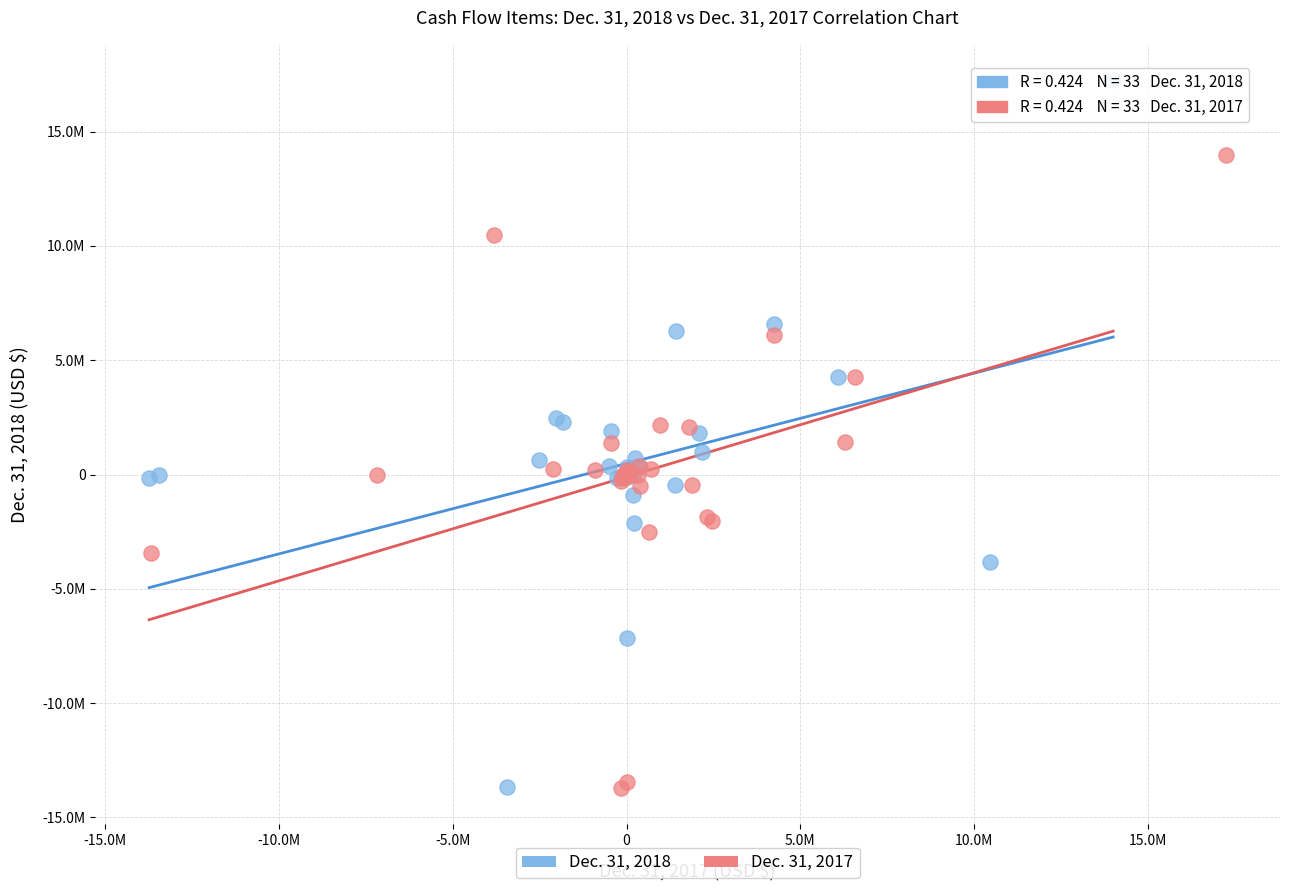

Which series has the largest Y range (max minus min)?

Dec. 31, 2018